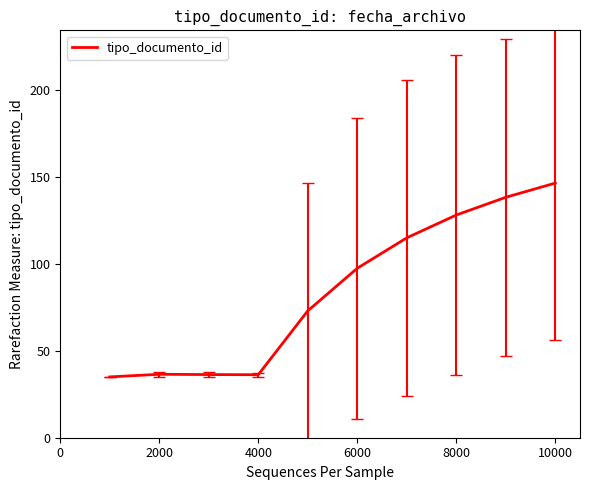

What is the minimum value shown in the chart?

35.0